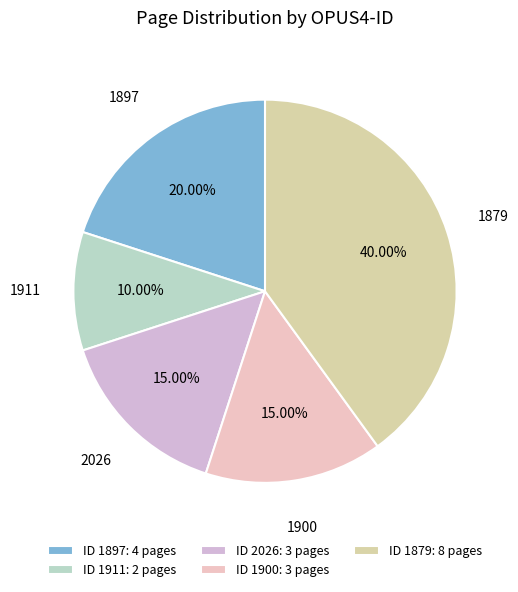

To the nearest percent, what is the difference between the 1897 and 1911 slice percentages?

10%